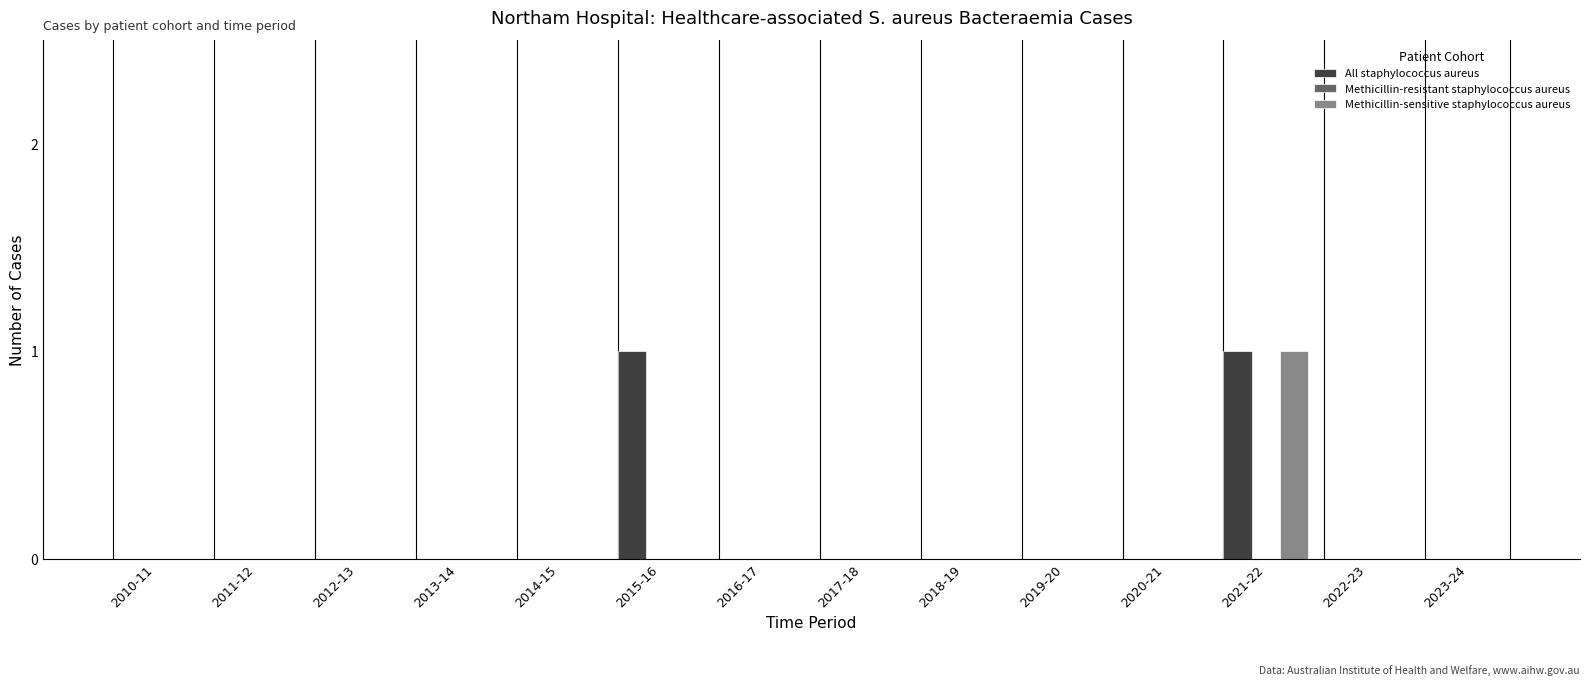

Reading left to right, extract all data points from this chart.

All staphylococcus aureus: 2010-11=0	2011-12=0	2012-13=0	2013-14=0	2014-15=0	2015-16=1	2016-17=0	2017-18=0	2018-19=0	2019-20=0	2020-21=0	2021-22=1	2022-23=0	2023-24=0
Methicillin-sensitive staphylococcus aureus: 2010-11=0	2011-12=0	2012-13=0	2013-14=0	2014-15=0	2015-16=0	2016-17=0	2017-18=0	2018-19=0	2019-20=0	2020-21=0	2021-22=1	2022-23=0	2023-24=0